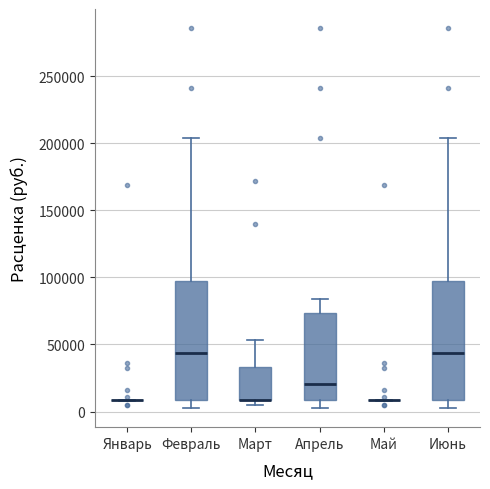

Where is the upper edge of the box for Март on the y-axis? The values are not printed on the chart, so give them approximately, as read against the axis.

35000